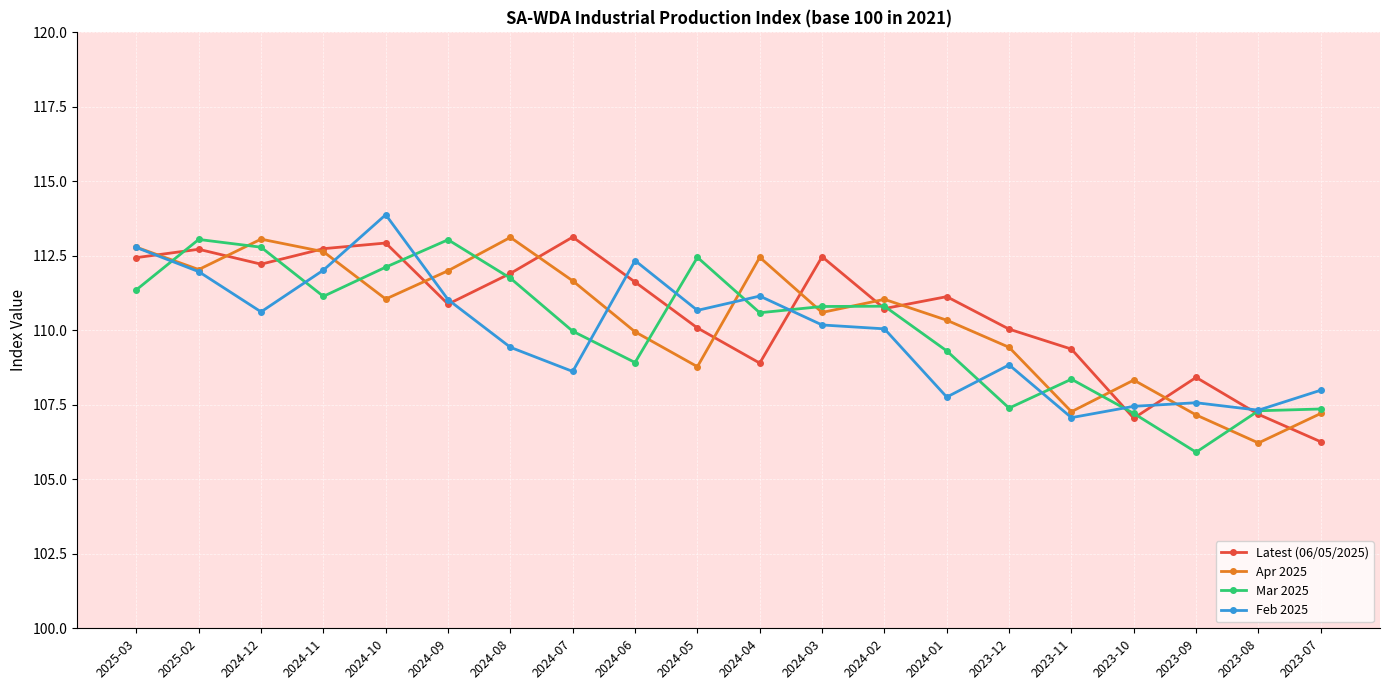

What is the label of the 6th point from the right?

2023-12